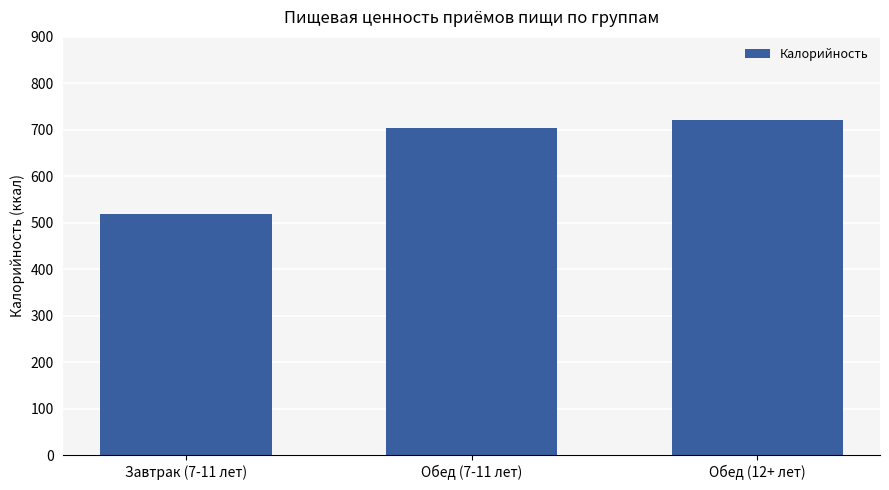

The chart shows a value of 721.5 at Обед (12+ лет). True or false?

True